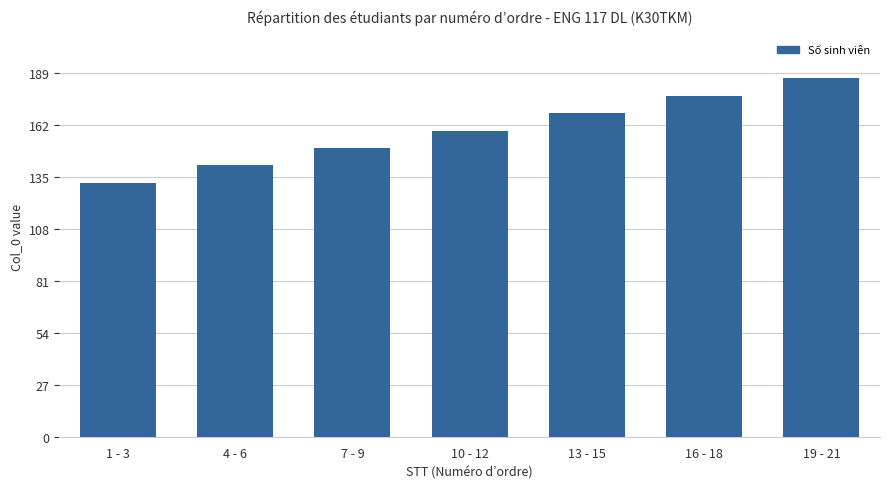

Rank the categories by value from highest to lowest.

19 - 21, 16 - 18, 13 - 15, 10 - 12, 7 - 9, 4 - 6, 1 - 3